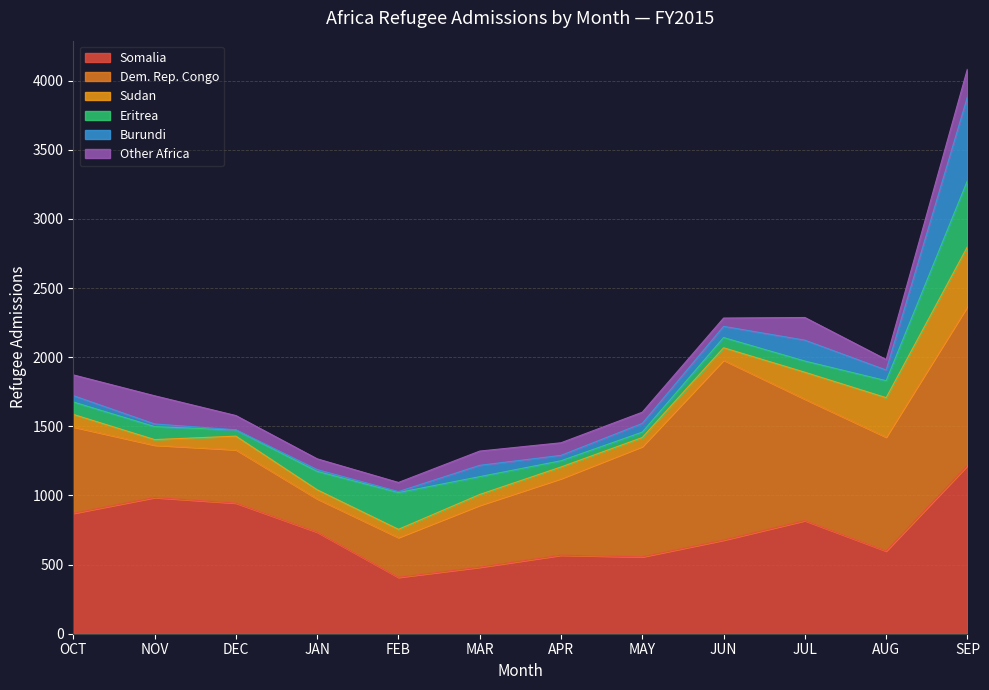

At which category is the sum across all series the highest?

SEP